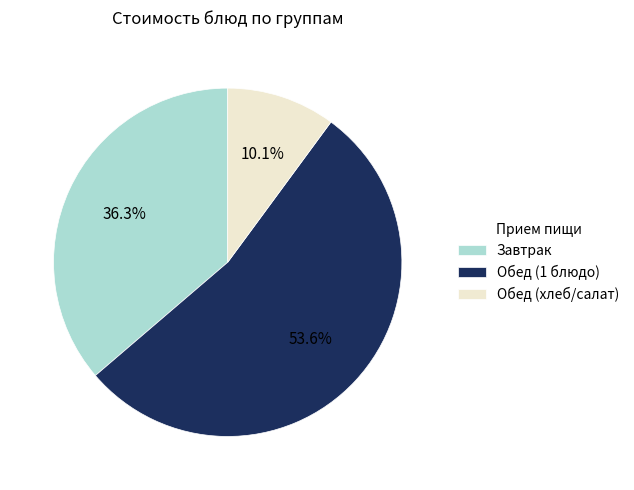

Combined, what portion of the pie is Завтрак and Обед (хлеб/салат)?

46.4%